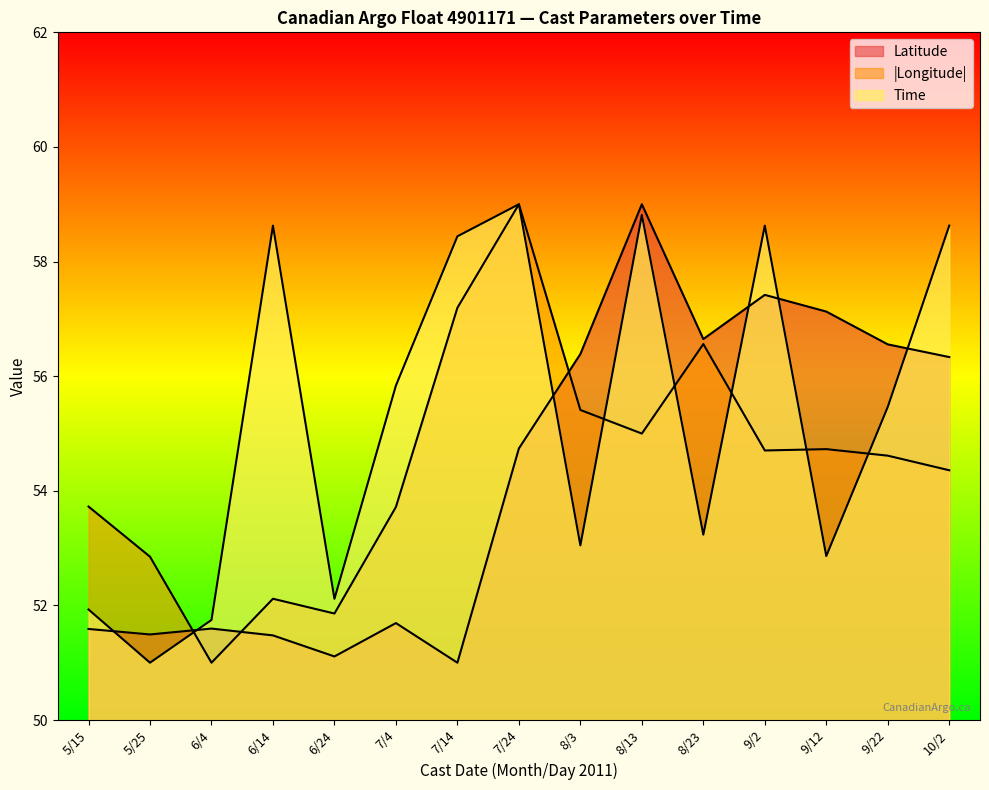

At 6/4, list the series in order from smallest to largest.

Longitude, Latitude, Time